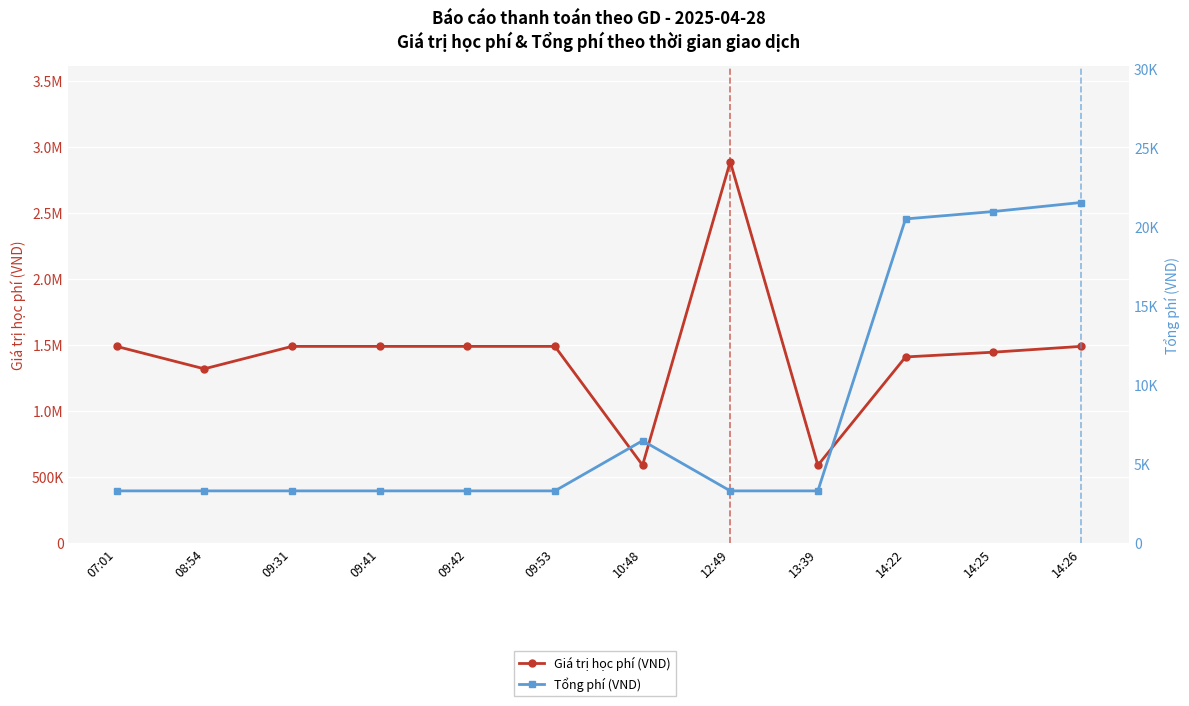

Reading right to left, what are all the values shown in this chart?

Giá trị học phí (VND): 1489000	1445000	1409000	589000	2888000	589000	1489000	1489000	1489000	1489000	1319000	1489000
Tổng phí (VND): 21557	20985	20517	3300	3300	6479	3300	3300	3300	3300	3300	3300